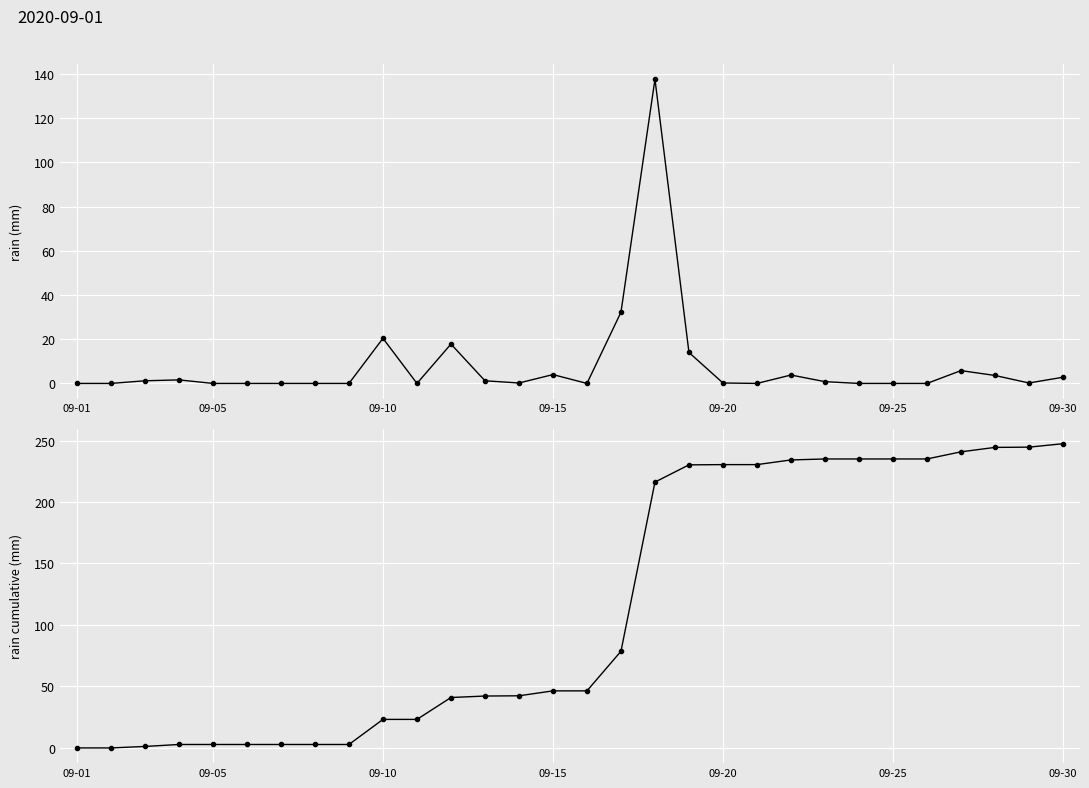

List the series in order of their overall mean, highest first.

rain_cumulative, rain